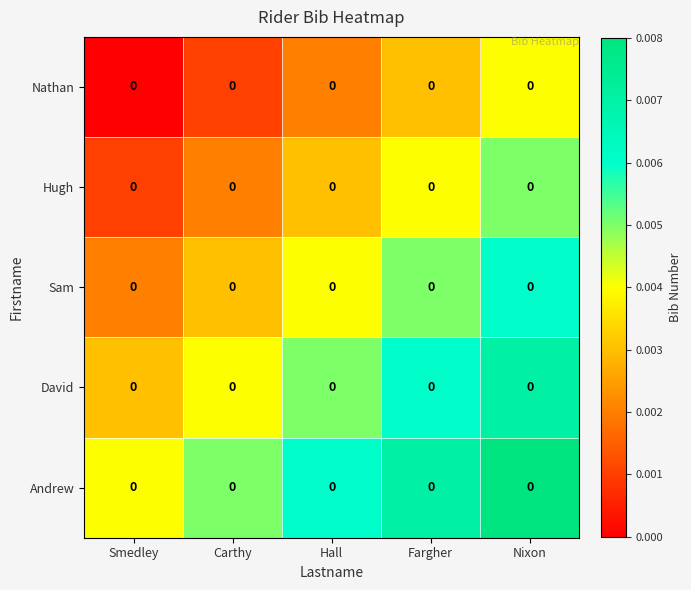

Is the value of Sam at Carthy greater than the value of Andrew at Fargher?

No